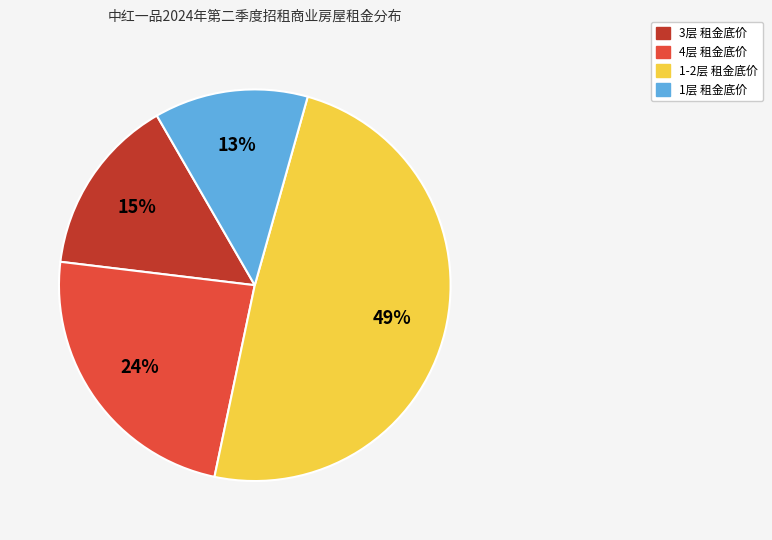

Is there a majority slice in this chart?

No